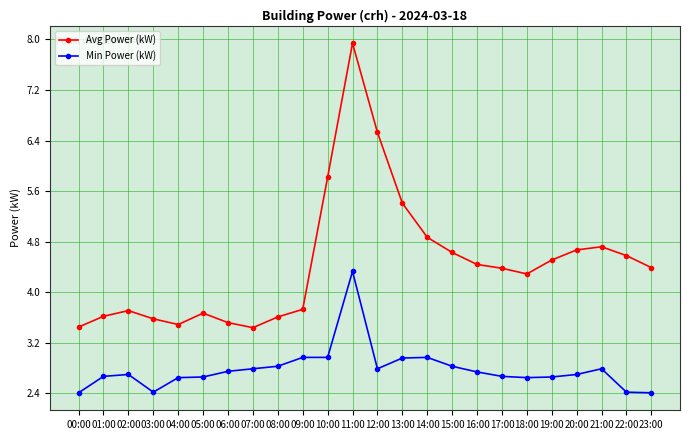

What is the difference between the second highest and minimum values in the Avg Power (kW) series?

3.1